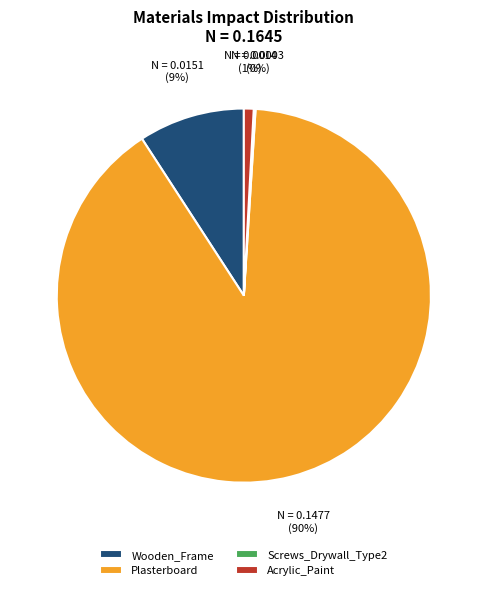

Does Acrylic_Paint account for over 50% of the chart?

No